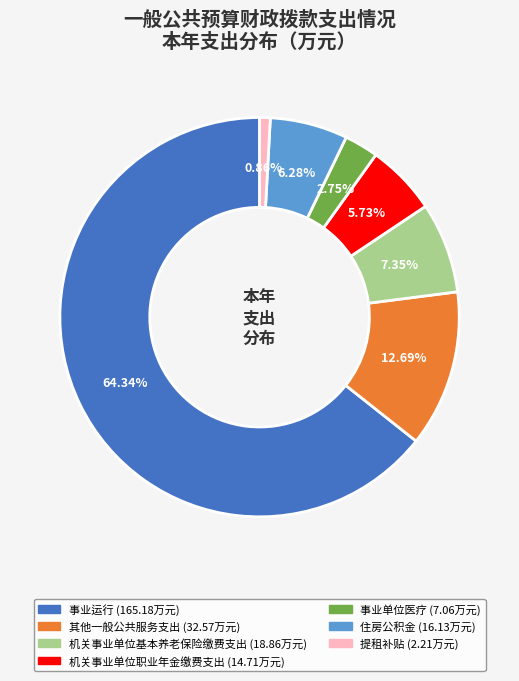

How many slices are in this pie chart?

7